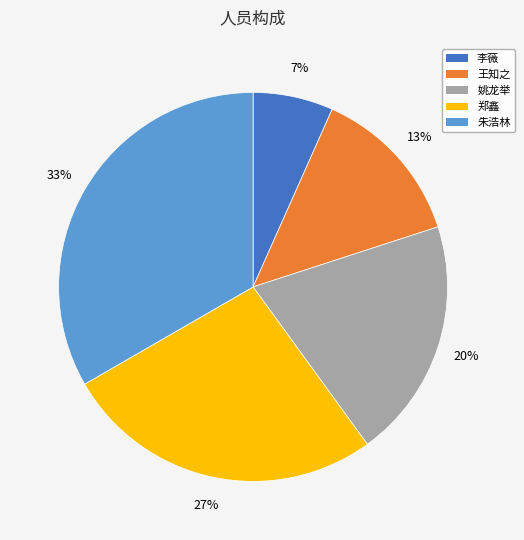

To the nearest percent, what is the combined percentage of 李薇 and 王知之?

20%